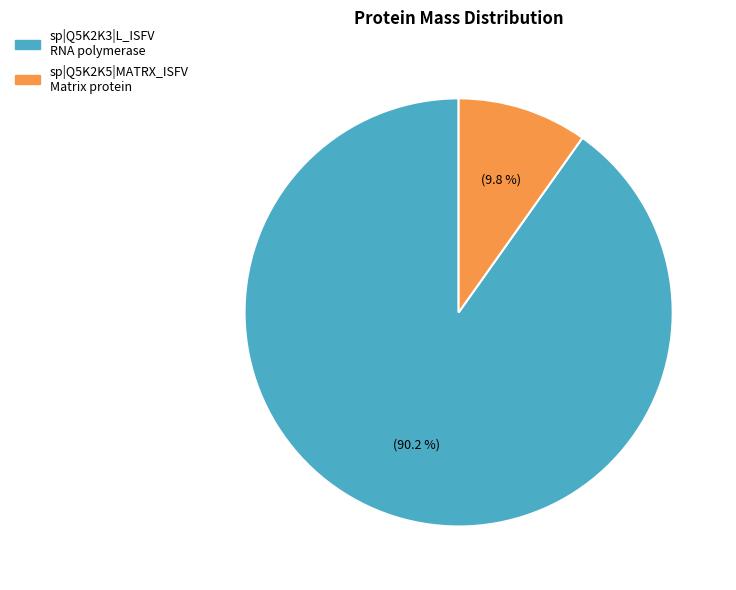

What is the smallest slice in the pie chart?

sp|Q5K2K5|MATRX_ISFV Matrix protein